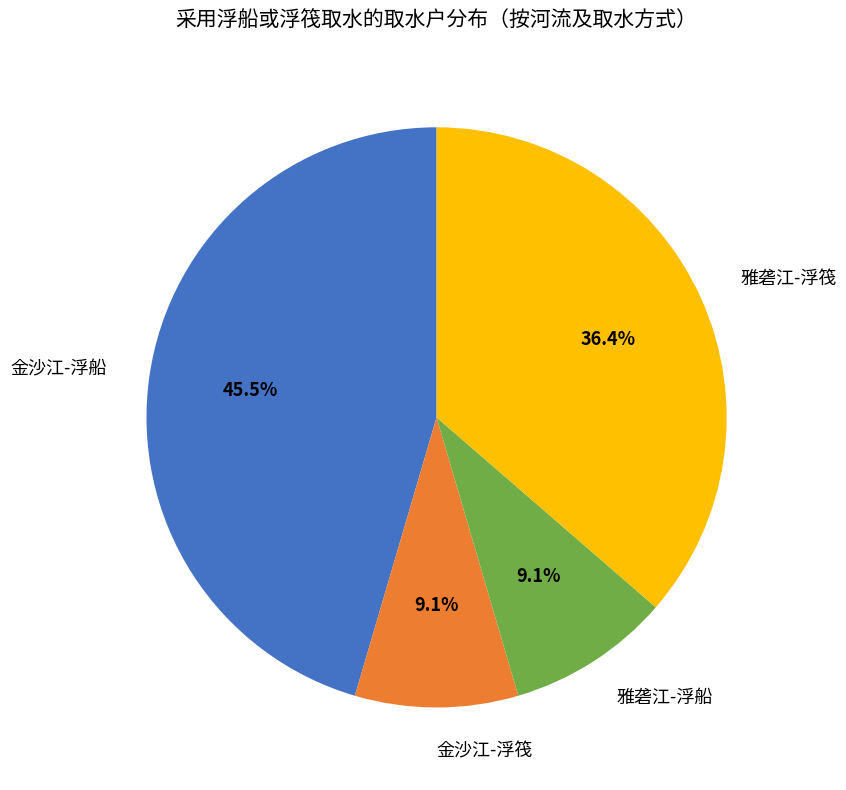

To the nearest percent, what is the difference between the 金沙江-浮船 and 金沙江-浮筏 slice percentages?

36%